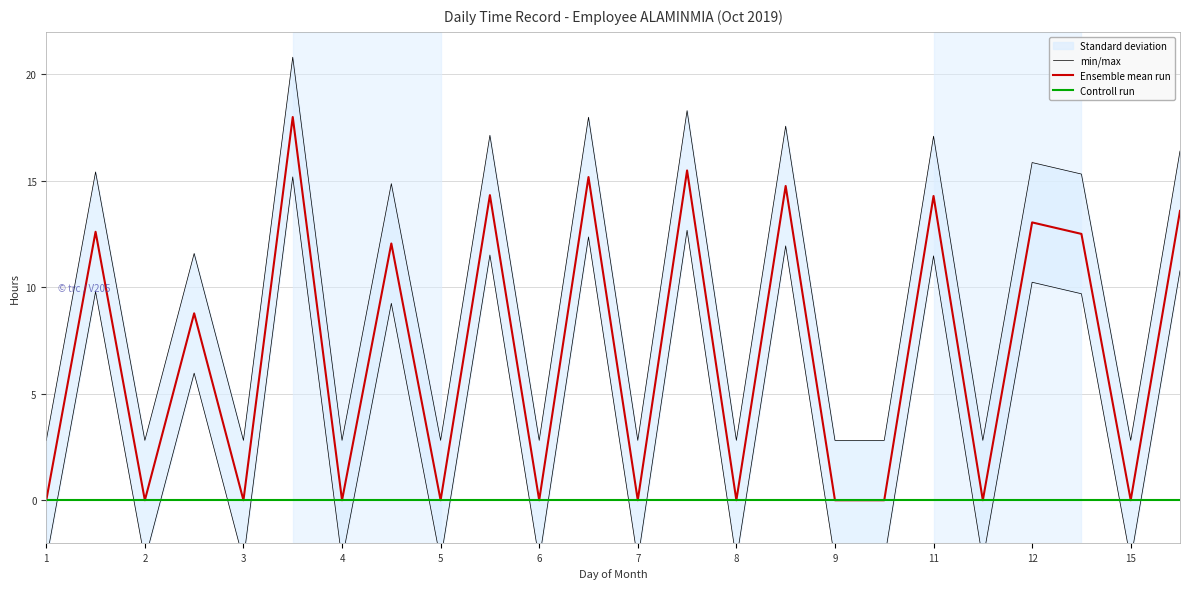

What value does the Ensemble mean run series have at 11?

14.3